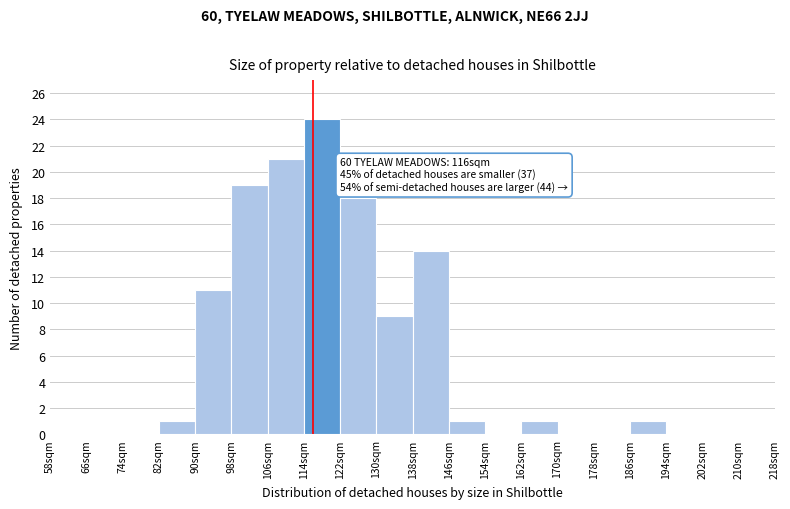

Which range on the x-axis has the tallest bar?

114 to 122